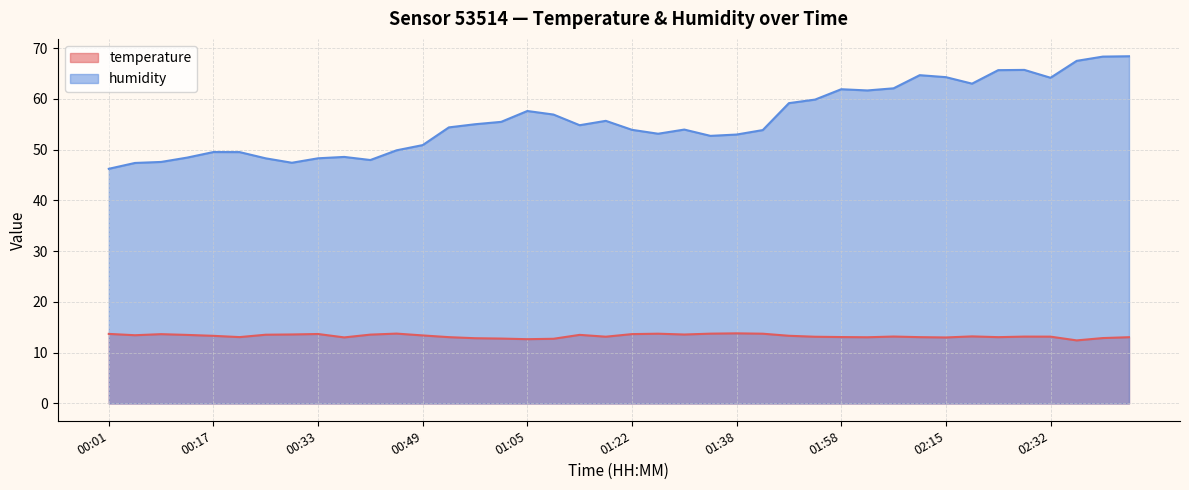

The value of humidity at 00:13 is 48.5. True or false?

True